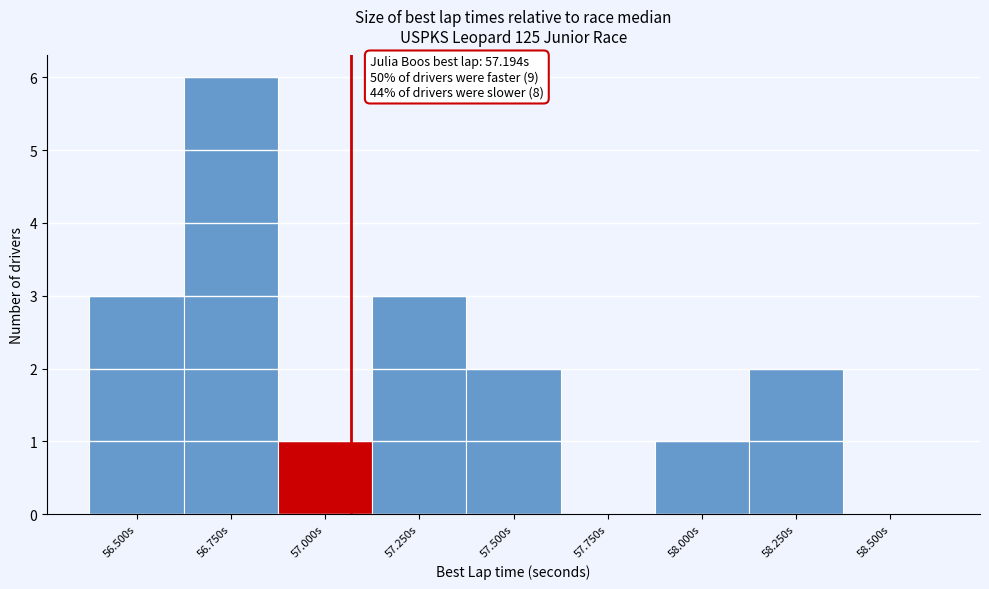

Reading right to left, transcribe all the data shown in this chart.

58.500s=0	58.250s=2	58.000s=1	57.750s=0	57.500s=2	57.250s=3	57.000s=1	56.750s=6	56.500s=3